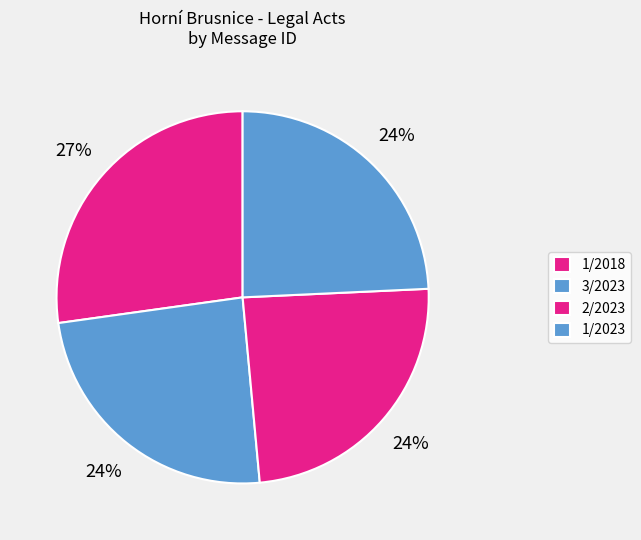

To the nearest percent, what is the average slice percentage?

25%